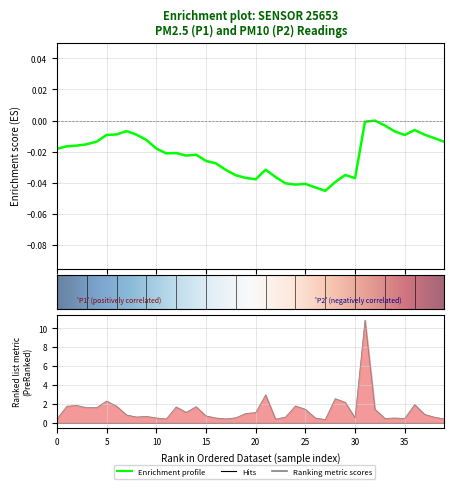

True or false: the data shows 10.9 at 31.

True